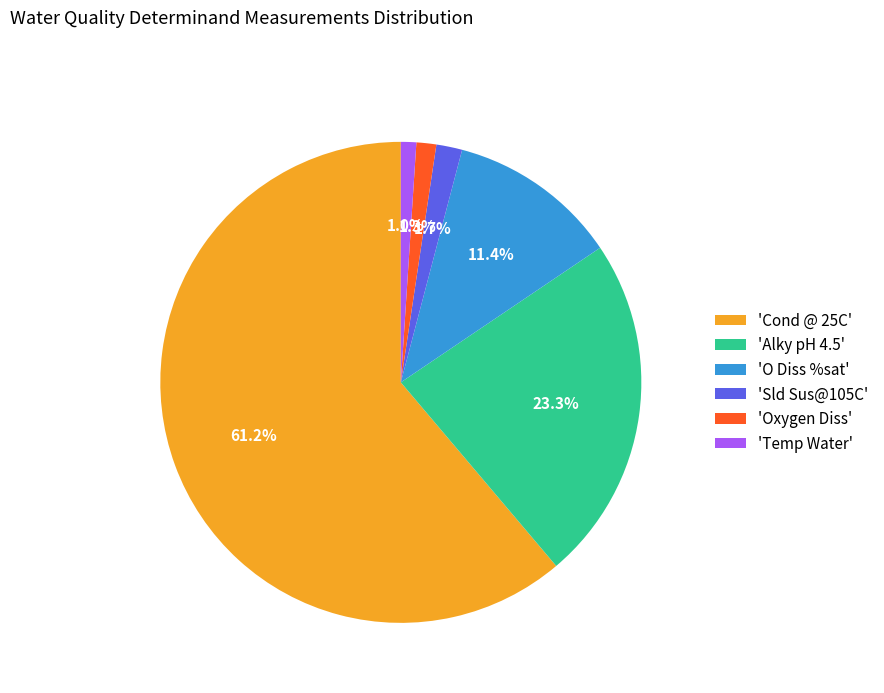

How many slices are in this pie chart?

6